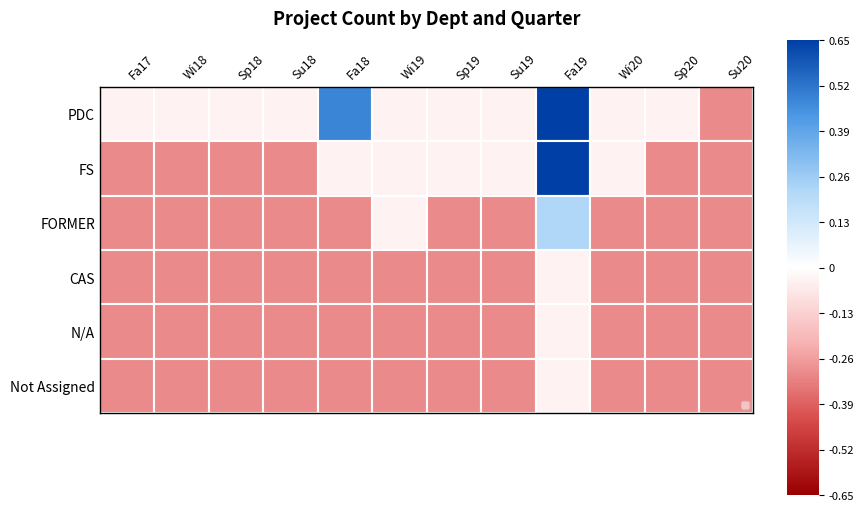

Reading left to right, list all the values displayed in this chart.

PDC: Fa17=-0.0	Wi18=-0.0	Sp18=-0.0	Su18=-0.0	Fa18=0.5	Wi19=-0.0	Sp19=-0.0	Su19=-0.0	Fa19=1.0	Wi20=-0.0	Sp20=-0.0	Su20=-0.3
FS: Fa17=-0.3	Wi18=-0.3	Sp18=-0.3	Su18=-0.3	Fa18=-0.0	Wi19=-0.0	Sp19=-0.0	Su19=-0.0	Fa19=0.7	Wi20=-0.0	Sp20=-0.3	Su20=-0.3
FORMER: Fa17=-0.3	Wi18=-0.3	Sp18=-0.3	Su18=-0.3	Fa18=-0.3	Wi19=-0.0	Sp19=-0.3	Su19=-0.3	Fa19=0.2	Wi20=-0.3	Sp20=-0.3	Su20=-0.3
CAS: Fa17=-0.3	Wi18=-0.3	Sp18=-0.3	Su18=-0.3	Fa18=-0.3	Wi19=-0.3	Sp19=-0.3	Su19=-0.3	Fa19=-0.0	Wi20=-0.3	Sp20=-0.3	Su20=-0.3
N/A: Fa17=-0.3	Wi18=-0.3	Sp18=-0.3	Su18=-0.3	Fa18=-0.3	Wi19=-0.3	Sp19=-0.3	Su19=-0.3	Fa19=-0.0	Wi20=-0.3	Sp20=-0.3	Su20=-0.3
Not Assigned: Fa17=-0.3	Wi18=-0.3	Sp18=-0.3	Su18=-0.3	Fa18=-0.3	Wi19=-0.3	Sp19=-0.3	Su19=-0.3	Fa19=-0.0	Wi20=-0.3	Sp20=-0.3	Su20=-0.3